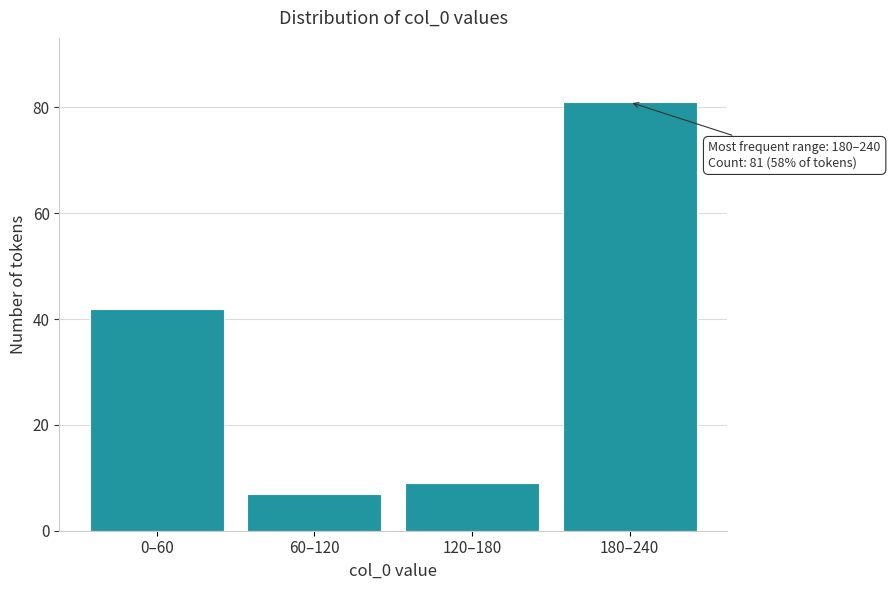

Reading right to left, list all the values displayed in this chart.

180–240=81	120–180=9	60–120=7	0–60=42